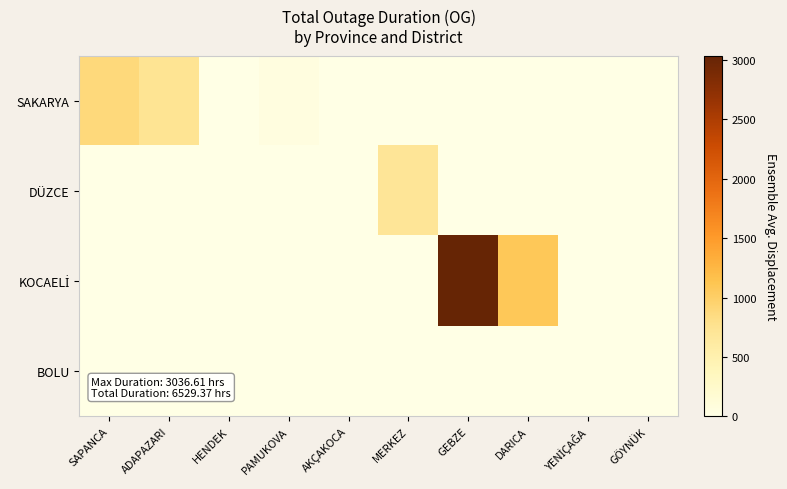

At which category is the sum across all series the highest?

GEBZE